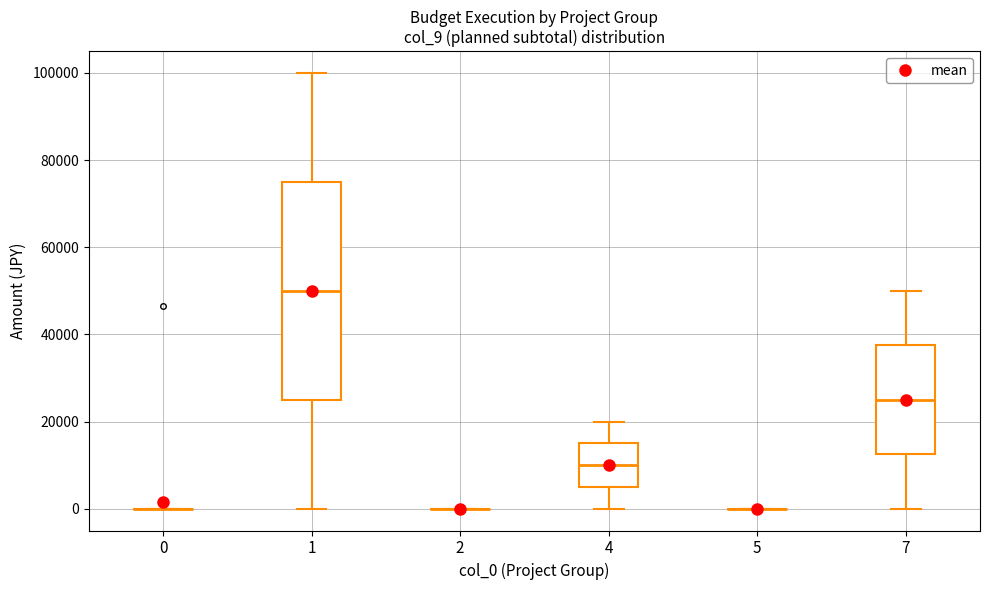

Reading left to right, read every box against the y-axis: the position of its median line, the range the box covers, and the ends of its whiskers. The values are not printed on the chart, so give them approximately, as read against the axis.

0: box collapsed to a line at 0, whiskers 0 to 0
1: median 50000, box 26000 to 76000, whiskers 0 to 100000
2: box collapsed to a line at 0, whiskers 0 to 0
4: median 10000, box 6000 to 16000, whiskers 0 to 20000
5: box collapsed to a line at 0, whiskers 0 to 0
7: median 26000, box 12000 to 38000, whiskers 0 to 50000